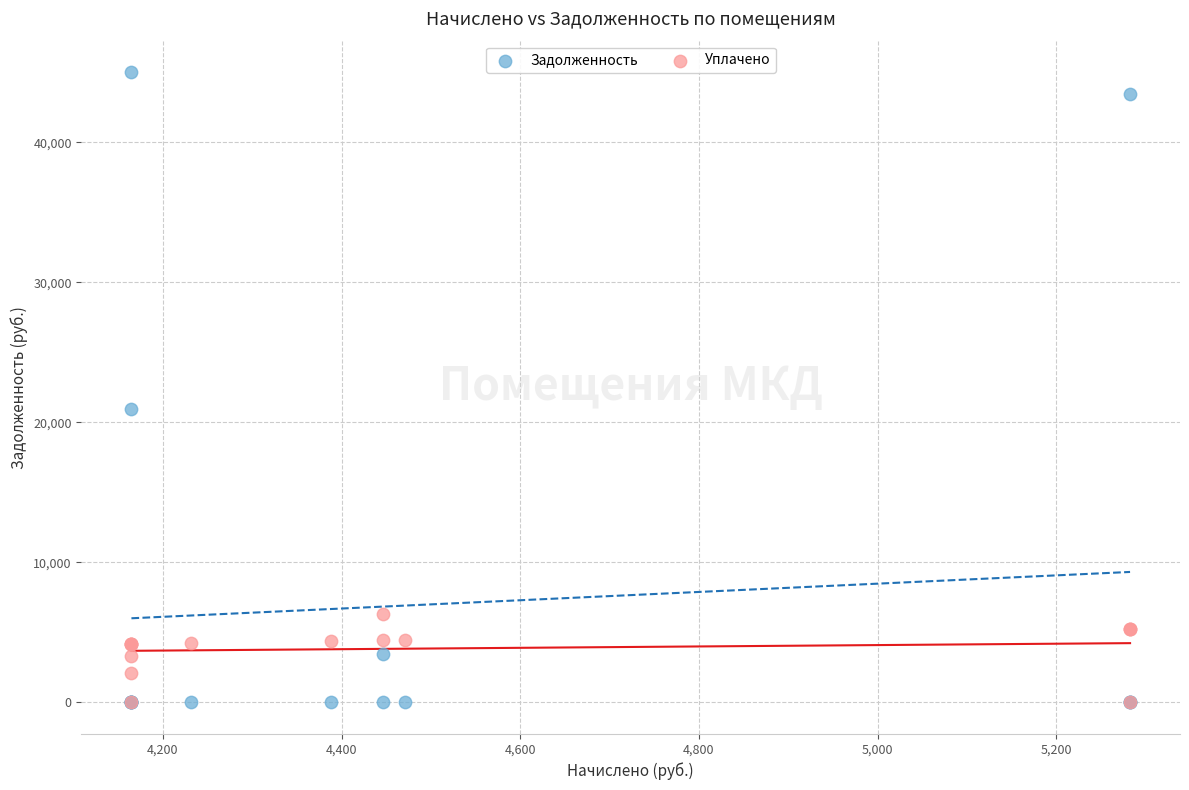

In the Задолженность series, what Y value is closest to 22504?

20940.9